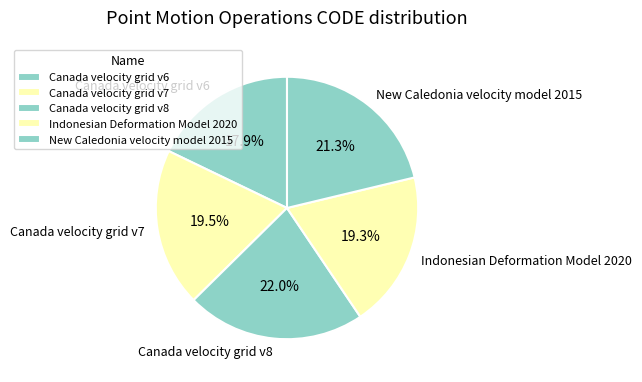

Do Canada velocity grid v6 and Canada velocity grid v7 together represent more than half of the pie?

No